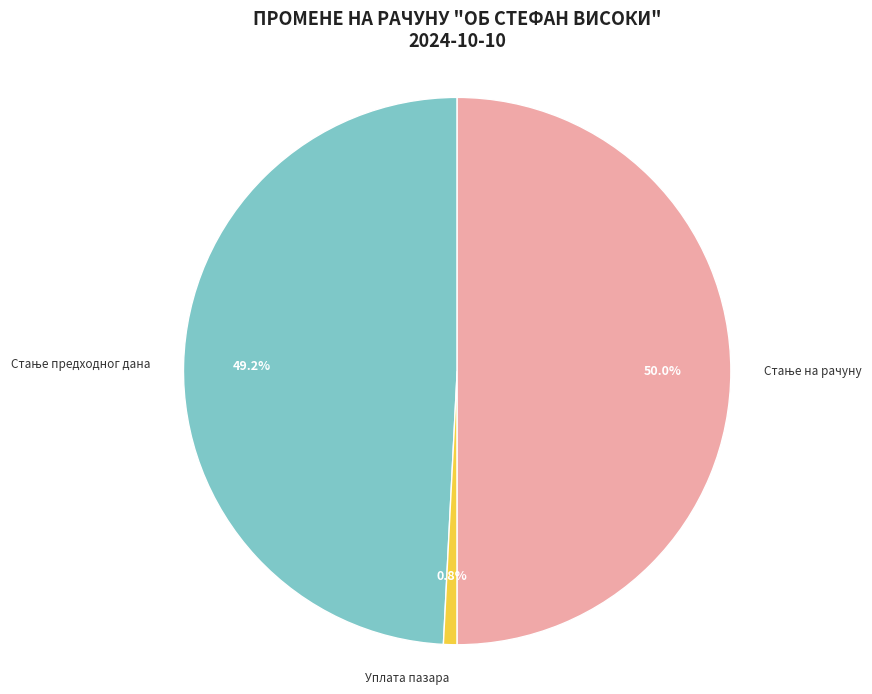

What is the smallest slice in the pie chart?

Уплата пазара